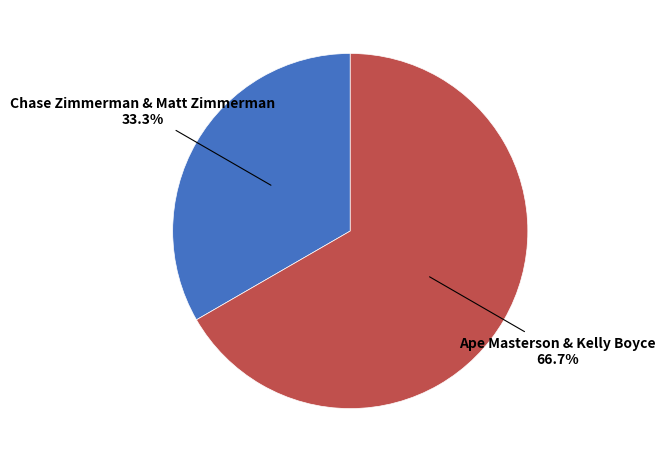

Count the number of slices in the pie.

2